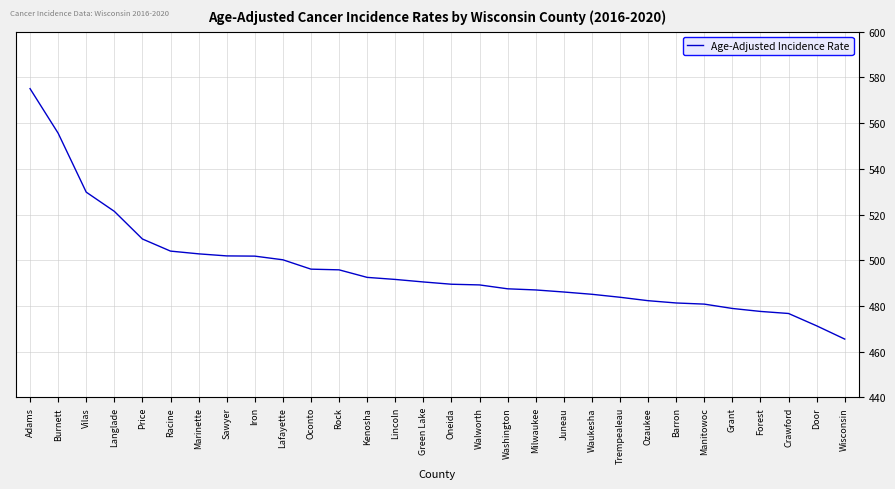

At which label is the value closest to 520?

Langlade